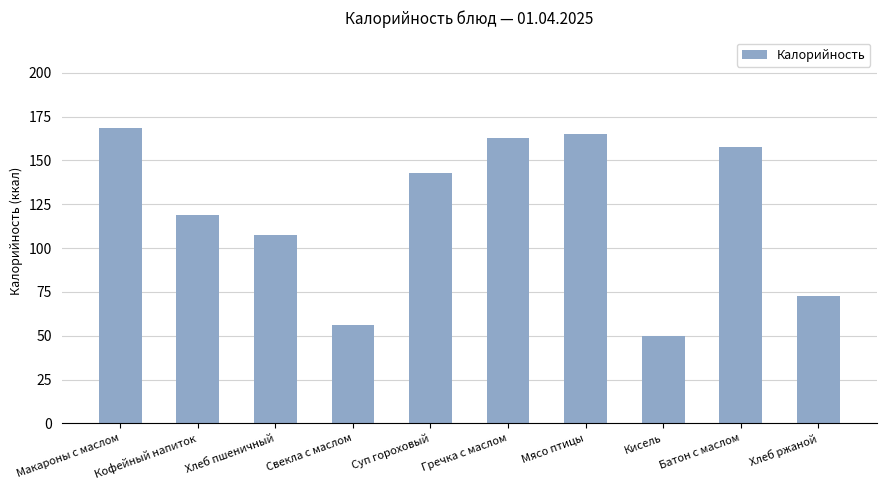

List the labels in order of value, largest first.

Макароны с маслом, Мясо птицы, Гречка с маслом, Батон с маслом, Суп гороховый, Кофейный напиток, Хлеб пшеничный, Хлеб ржаной, Свекла с маслом, Кисель